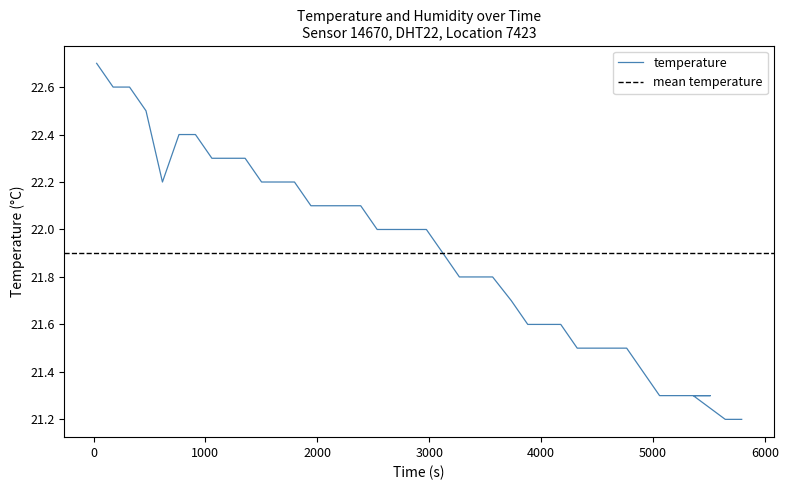

How many interior local valleys (lower than both neighbors) does the data have?

1